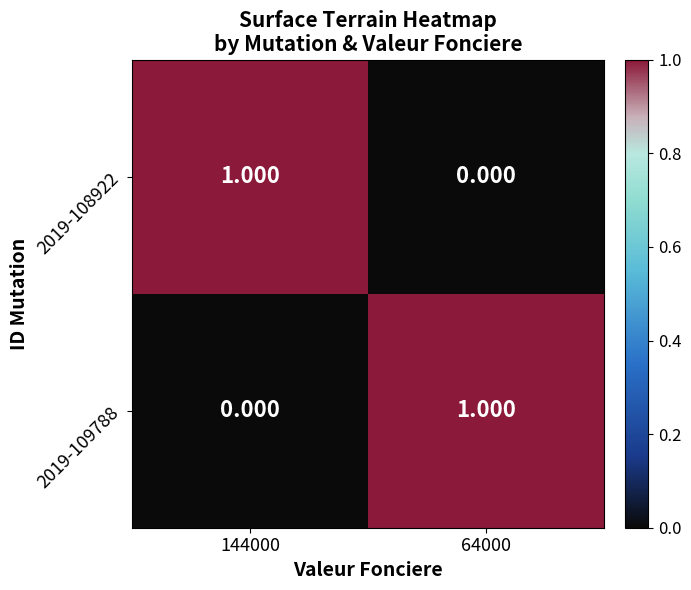

What is the difference between the highest and lowest values at 144000?

1